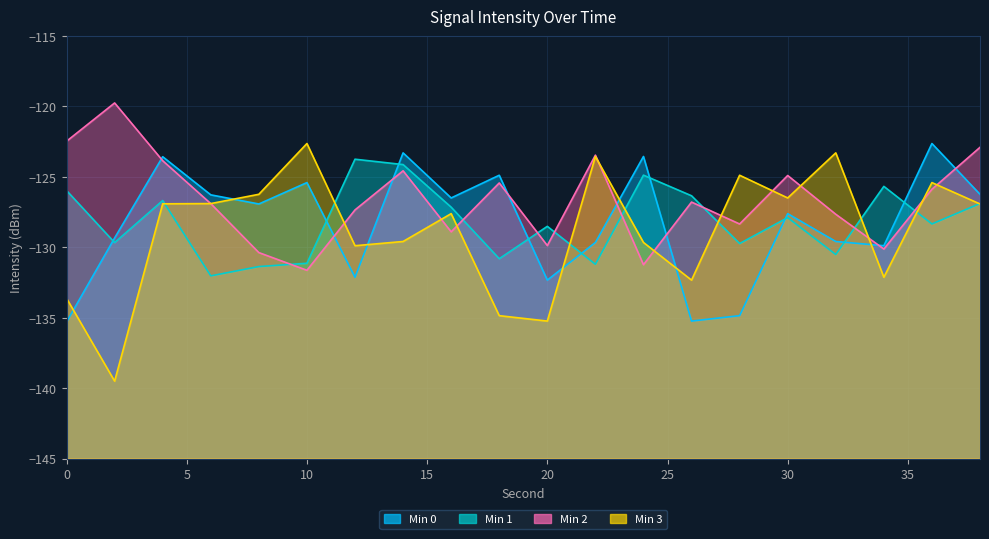

How many categories are shown in the chart?

20